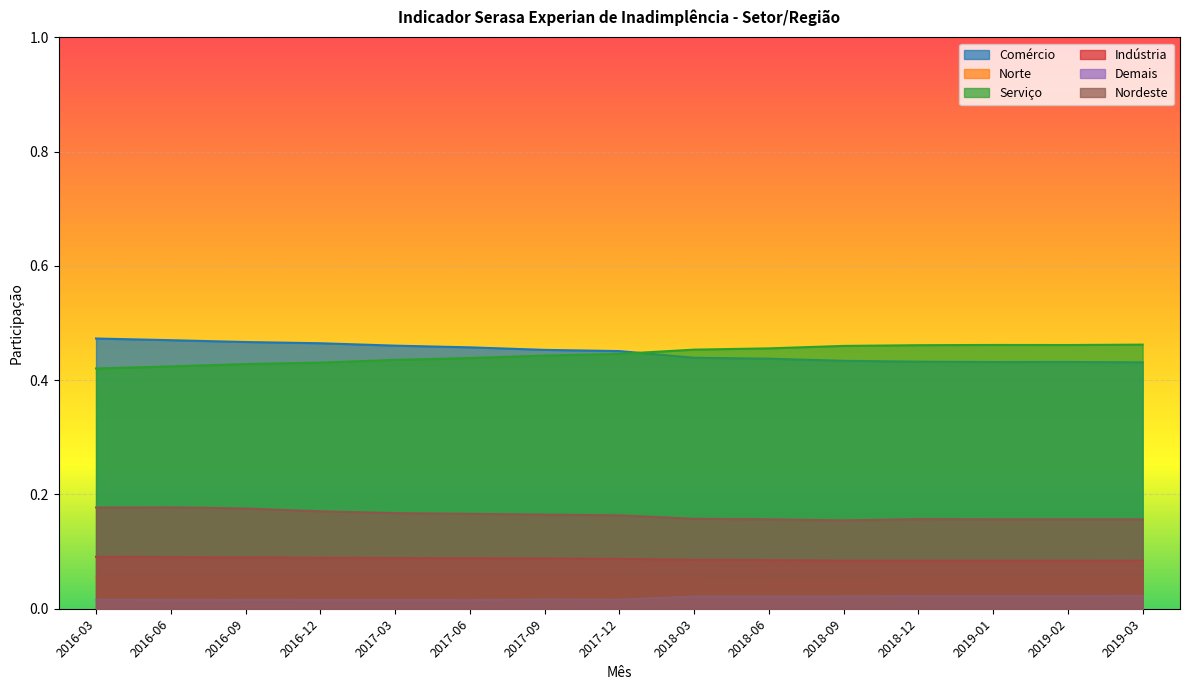

List the series in order of their peak value, lowest first.

Demais, Norte, Indústria, Nordeste, Serviço, Comércio